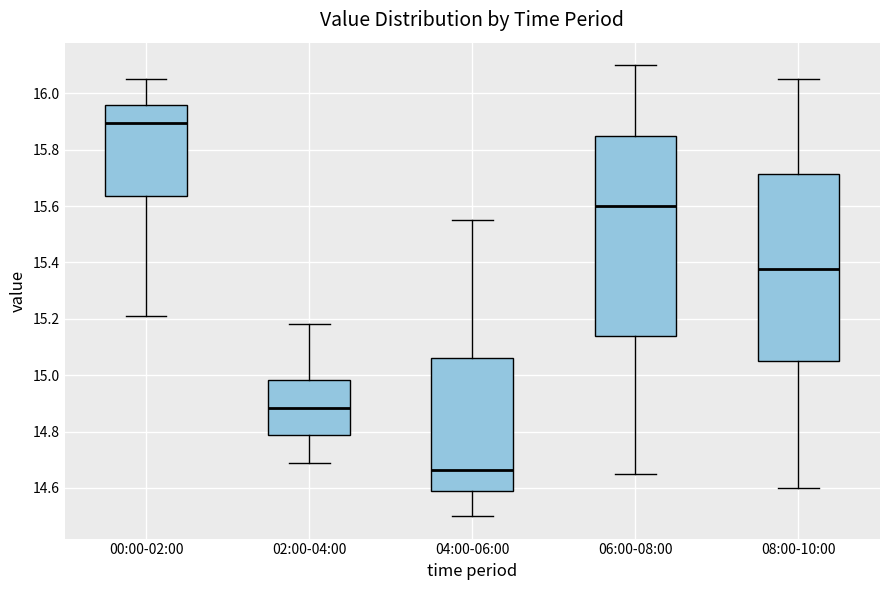

Which box has the lowest median line?

04:00-06:00